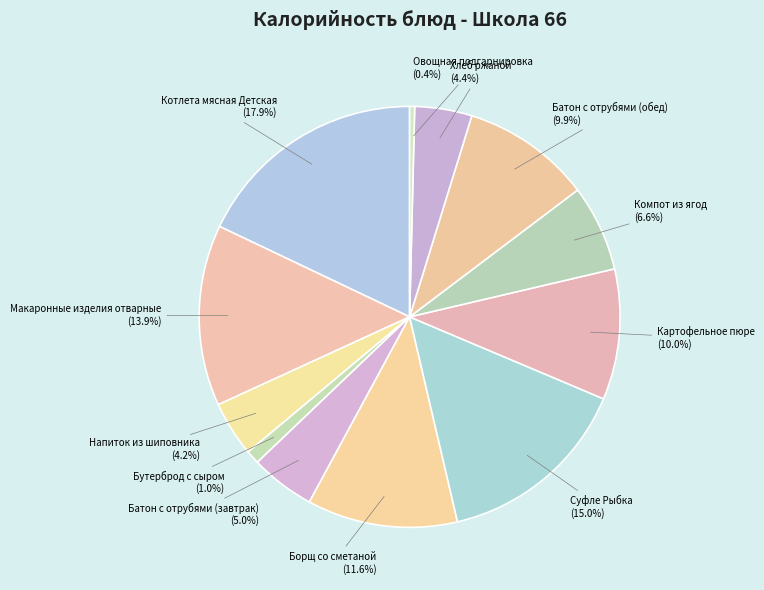

What portion of the pie excludes Борщ со сметаной?

88.4%